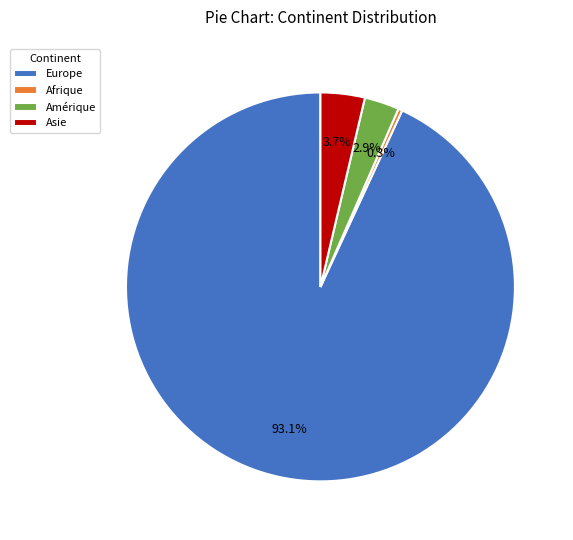

To the nearest percent, what is the average slice percentage?

25%